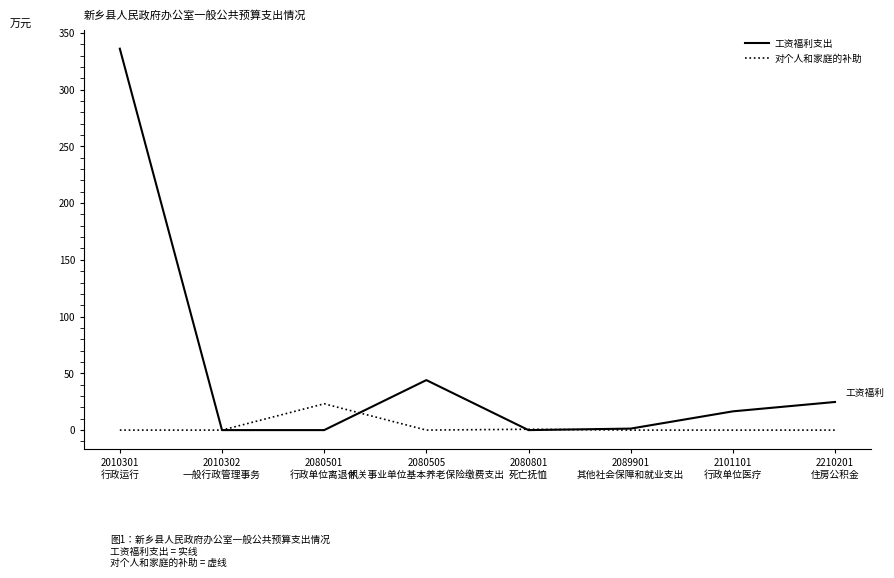

What is the maximum value shown in the chart?

336.0